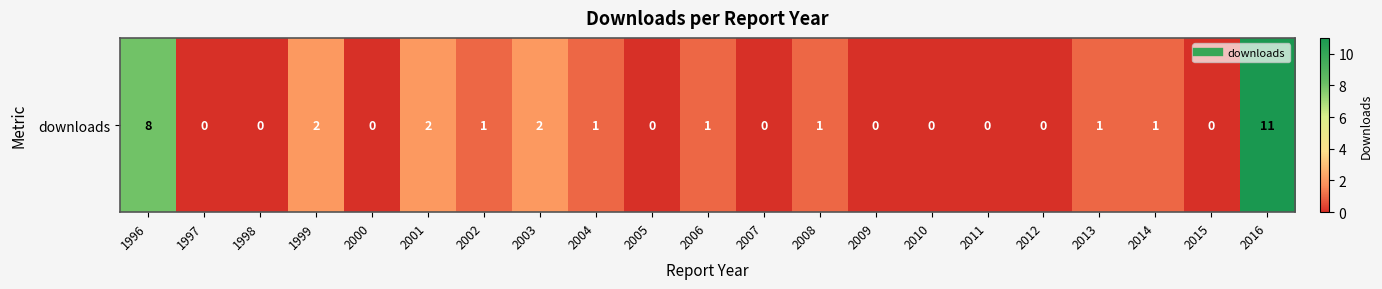

The value at 2011 is 0. True or false?

True